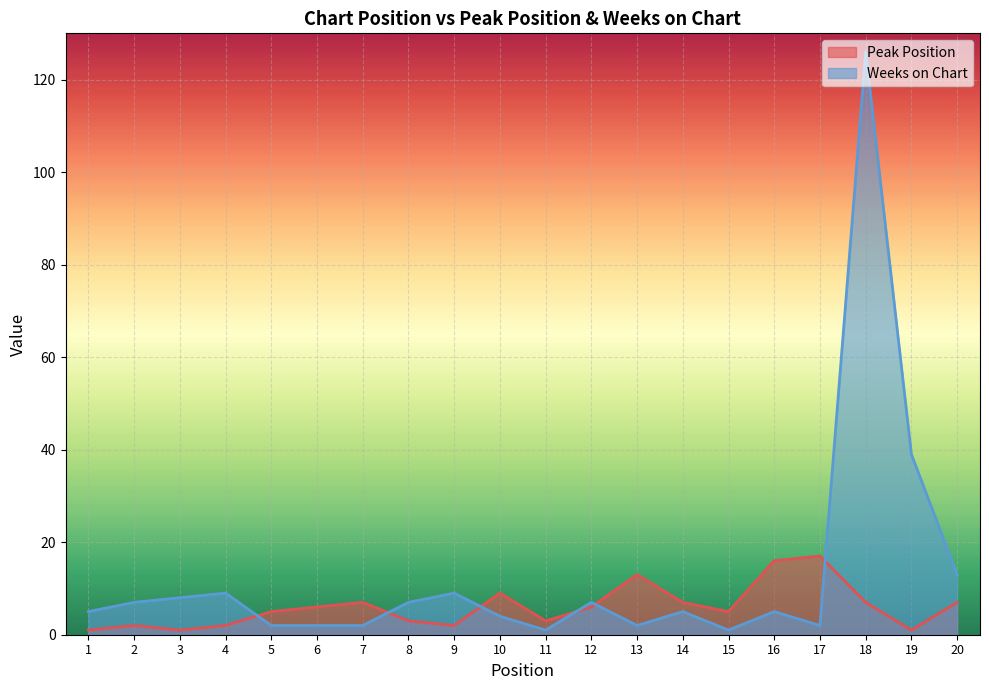

Rank the series by their maximum value, from lowest to highest.

Peak Position, Weeks on Chart